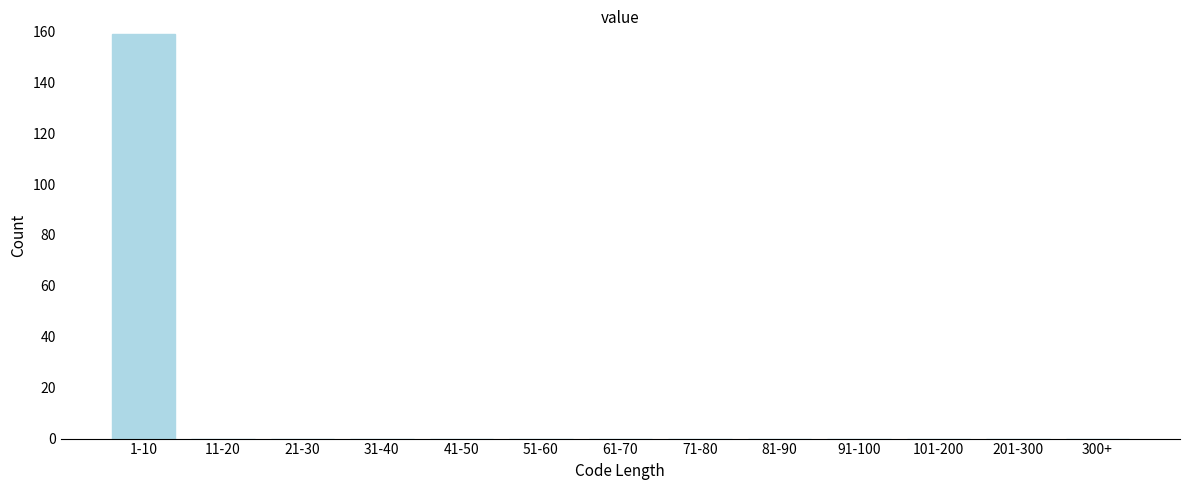

Reading left to right, what are all the values shown in this chart?

1-10=159	11-20=0	21-30=0	31-40=0	41-50=0	51-60=0	61-70=0	71-80=0	81-90=0	91-100=0	101-200=0	201-300=0	300+=0